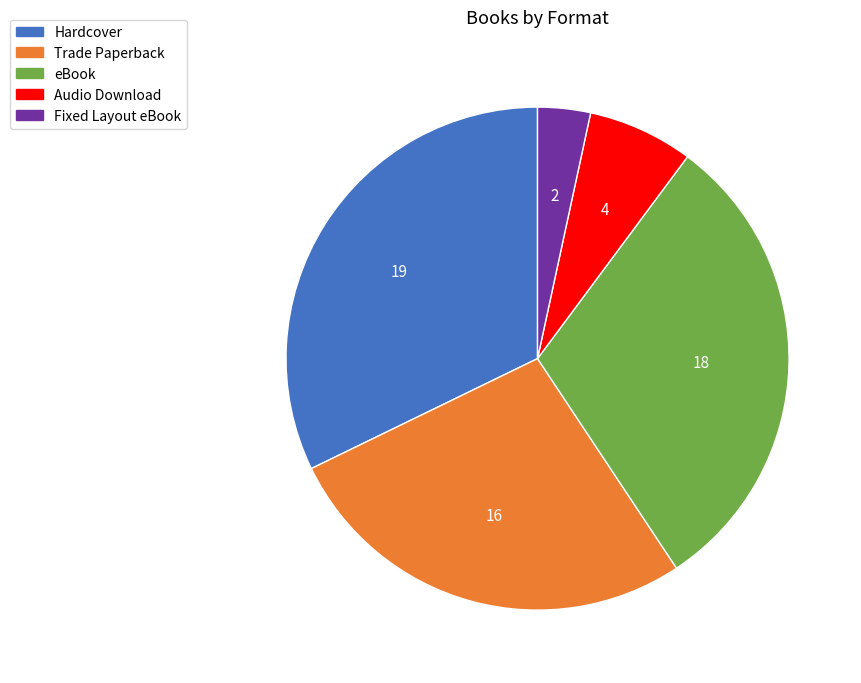

Rank the categories by value from lowest to highest.

Fixed Layout eBook, Audio Download, Trade Paperback, eBook, Hardcover